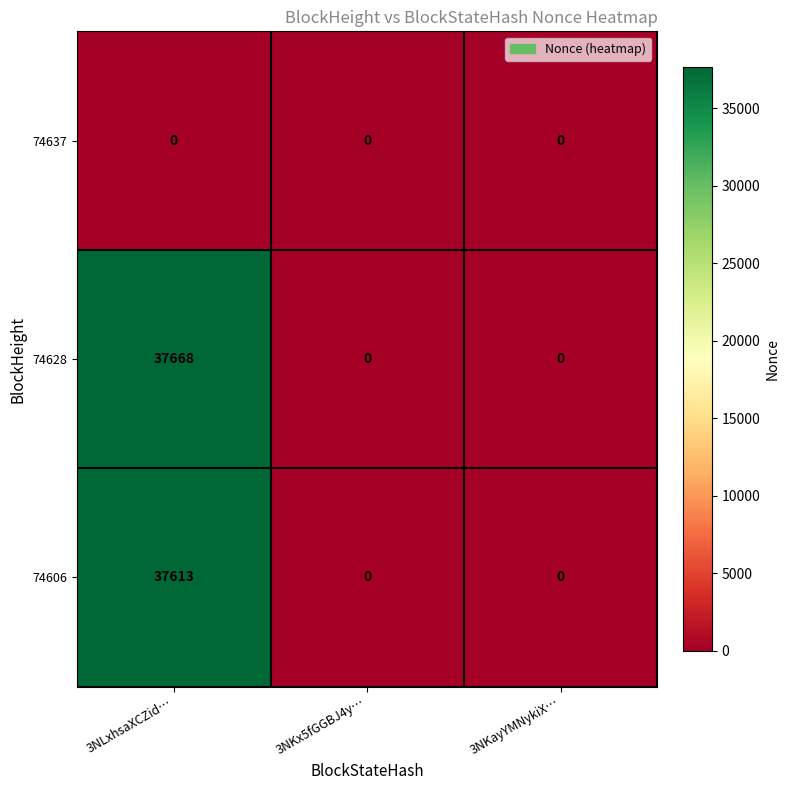

At 3NLxhsaXCZid…, list the series in order from largest to smallest.

74628, 74606, 74637